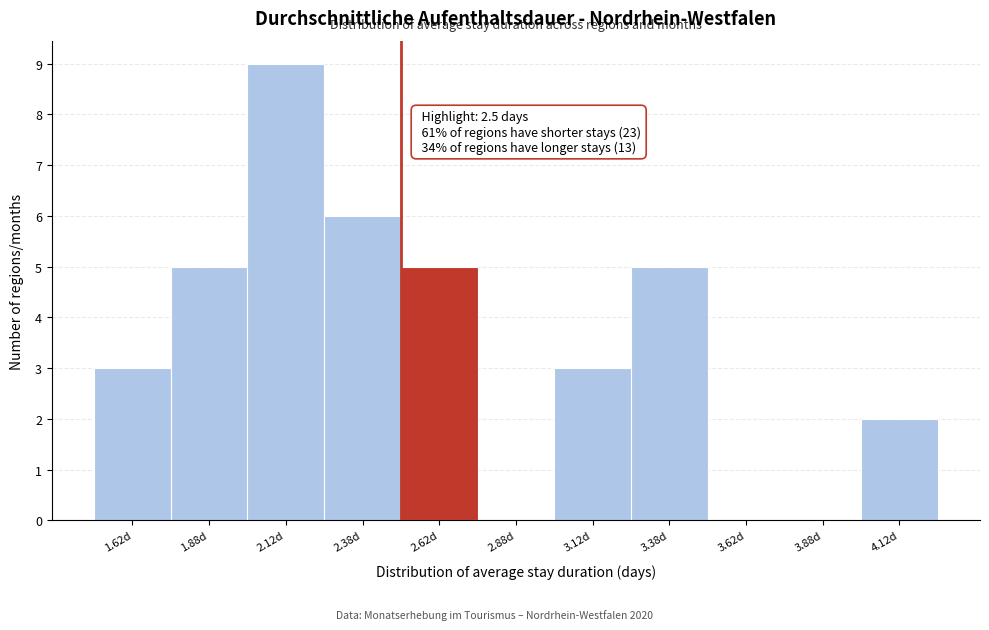

Which range on the x-axis has the tallest bar?

2.00 to 2.25